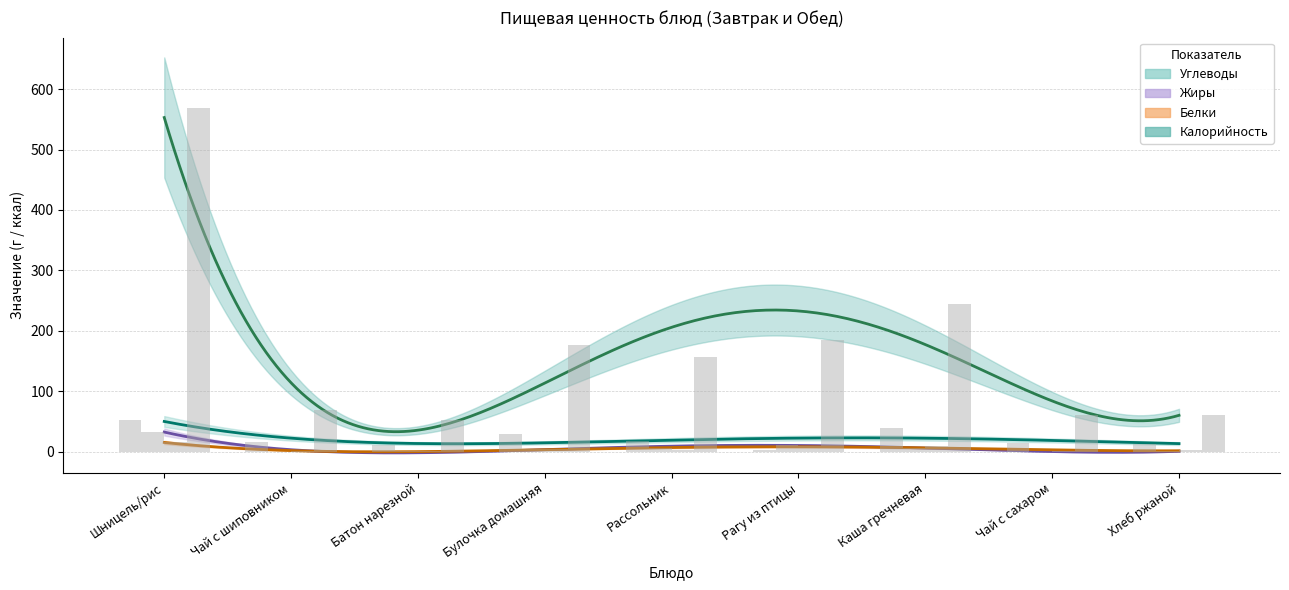

What position from the right is Чай с шиповником?

8